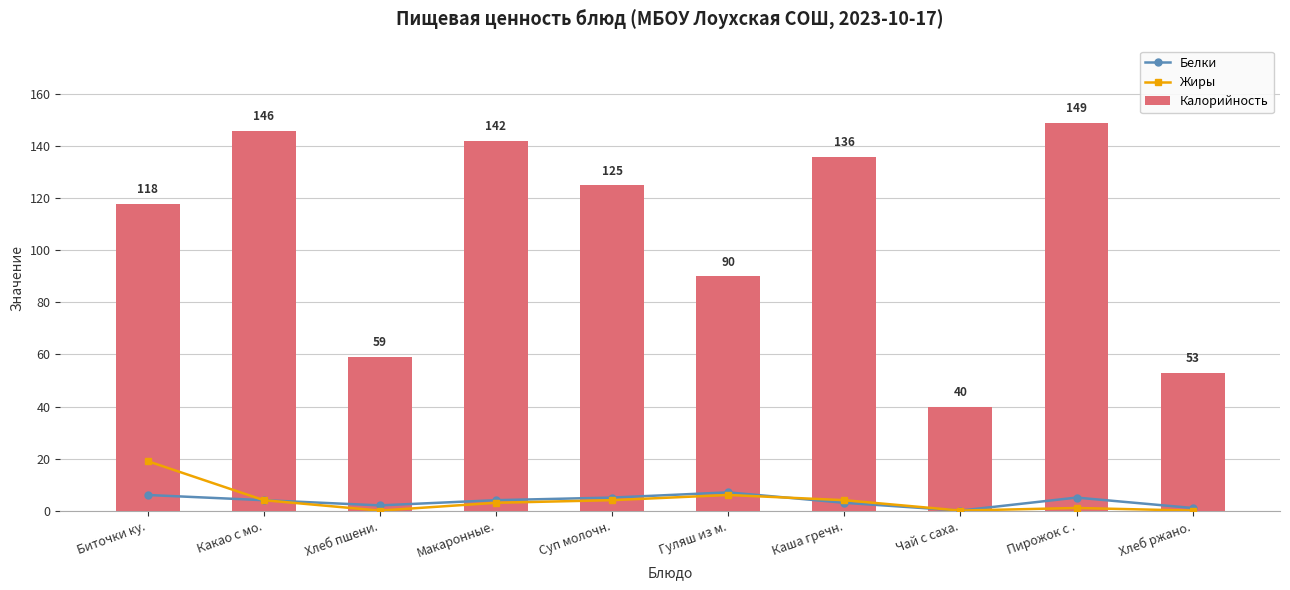

Between Макаронные. and Суп молочн., which is larger?

Суп молочн.